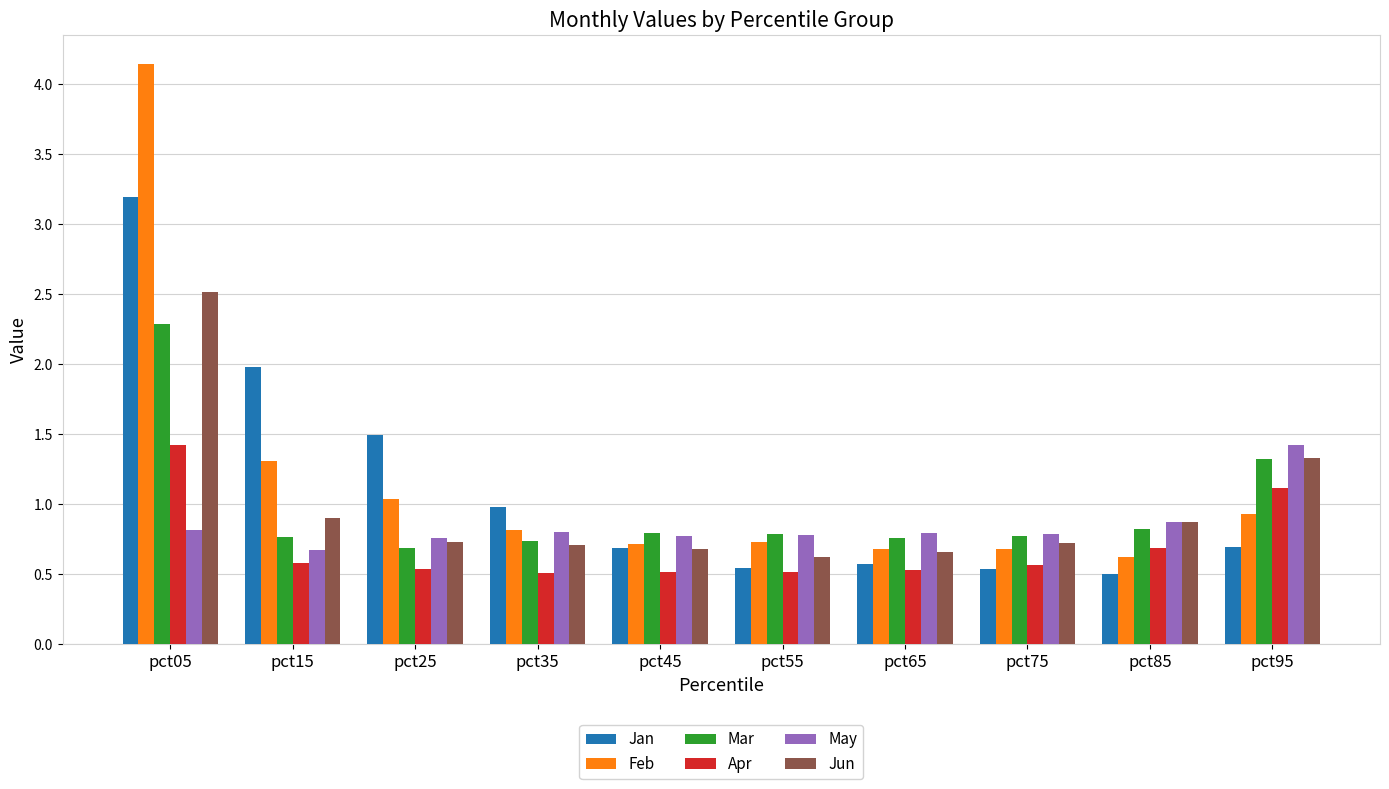

At which label does Jan reach its peak?

pct05